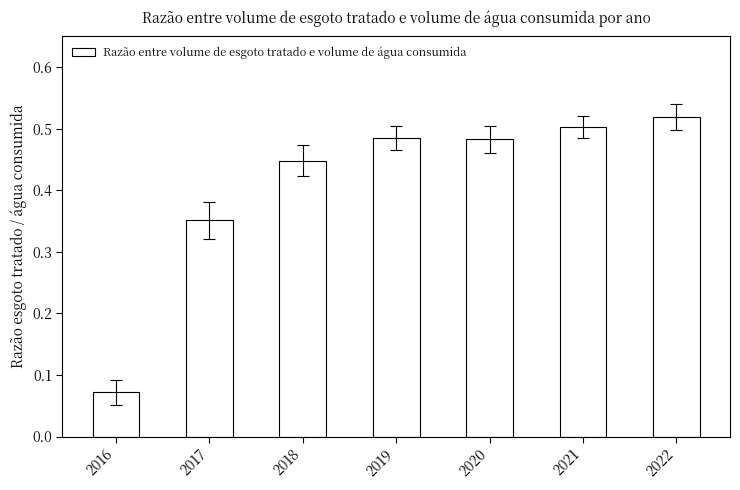

Does the chart contain any negative values?

No